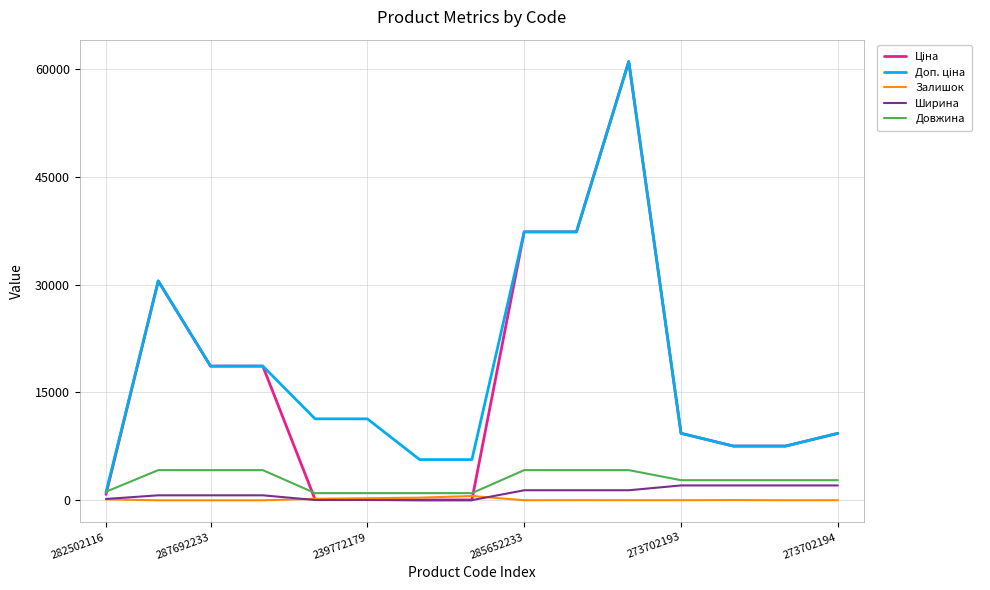

What is the maximum value shown in the chart?

61024.7